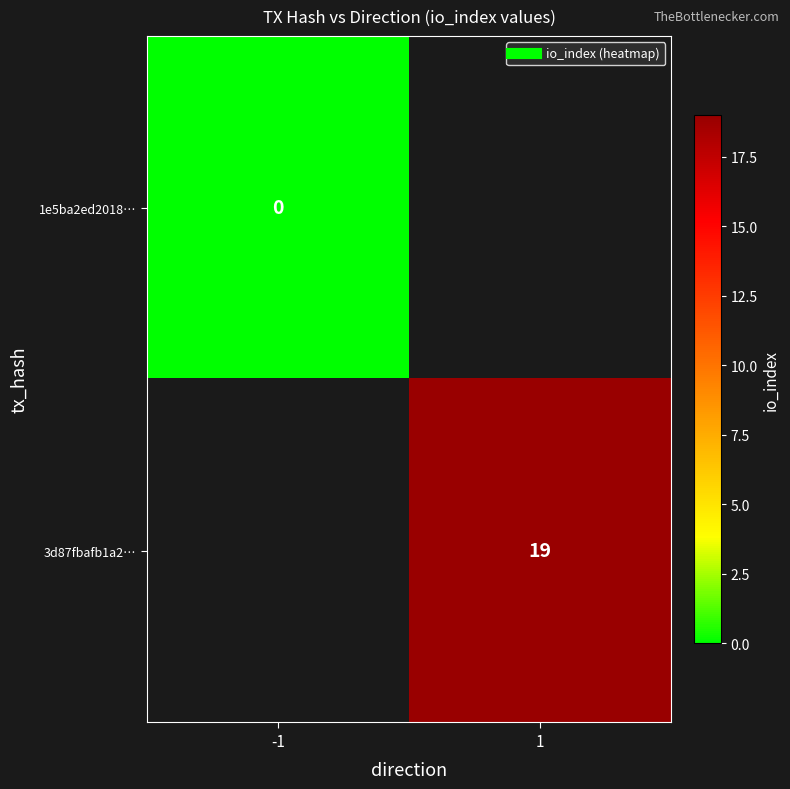

The value of 1e5ba2ed2018… at -1 is 0.0. True or false?

True